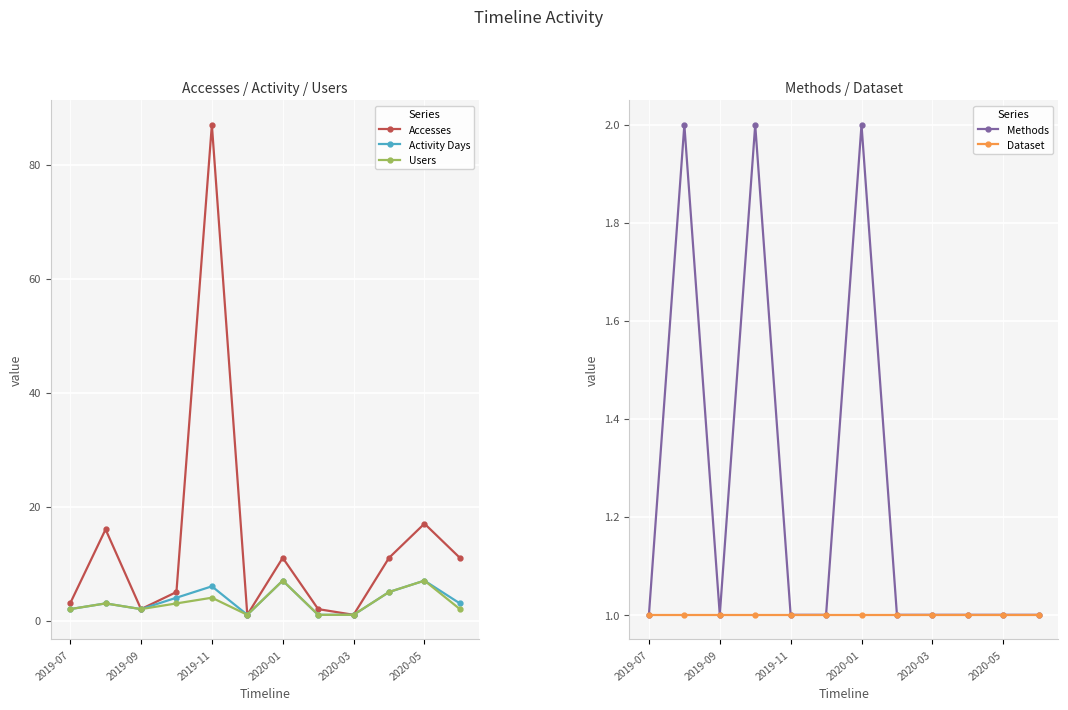

Which series has the widest spread of values?

Accesses